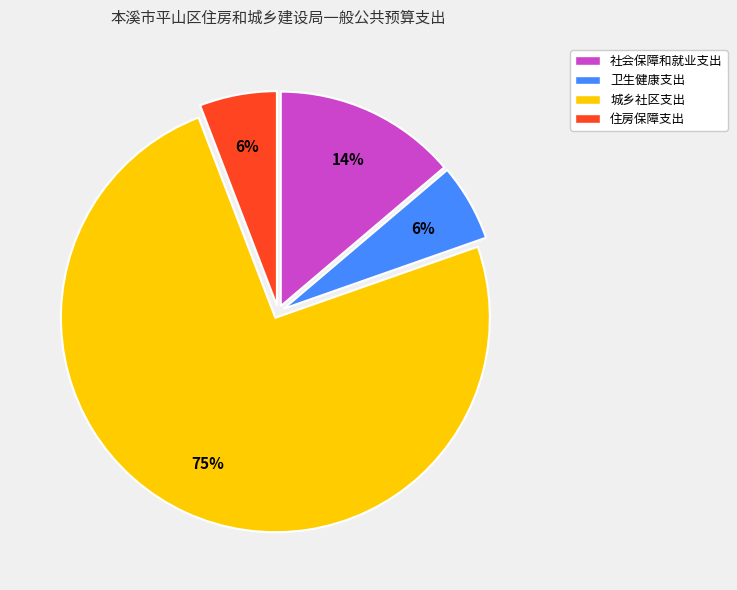

Combined, do 卫生健康支出 and 城乡社区支出 account for over 50%?

Yes